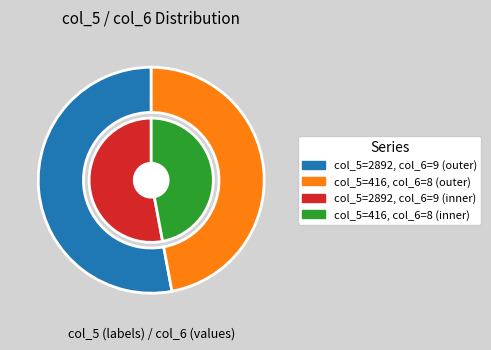

Approximately how many times larger is the value at 2892 compared to 416?

1.1